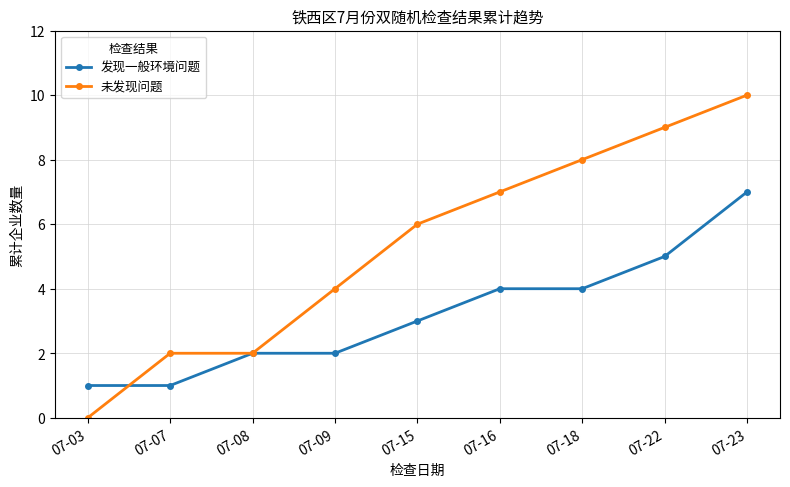

How many values in the 发现一般环境问题 series are below 3?

4